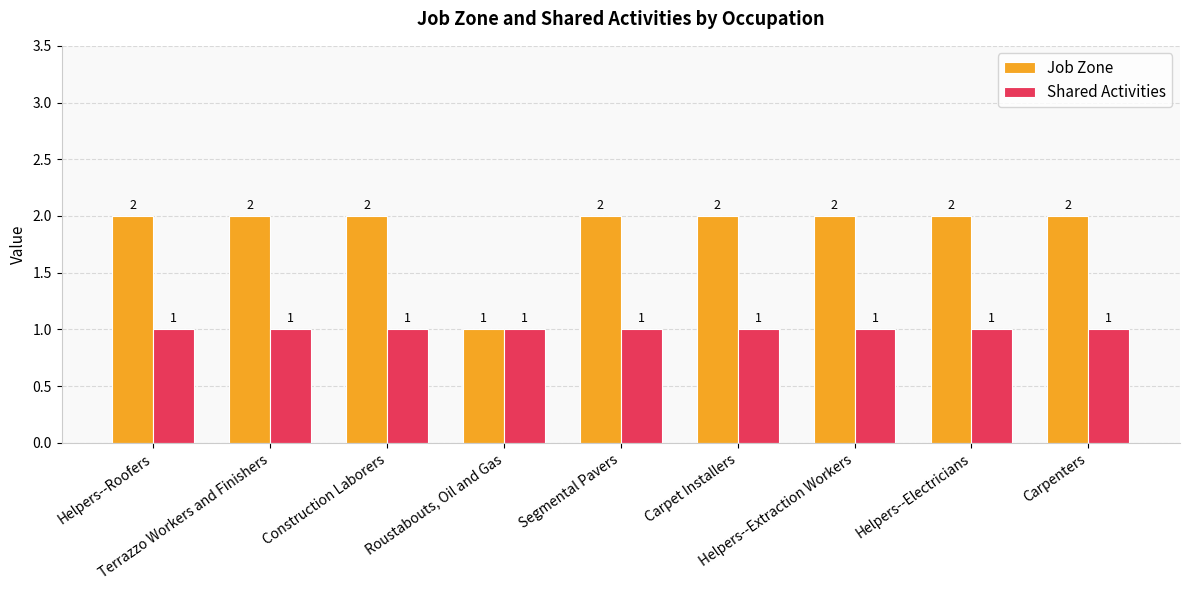

Does the chart contain any negative values?

No